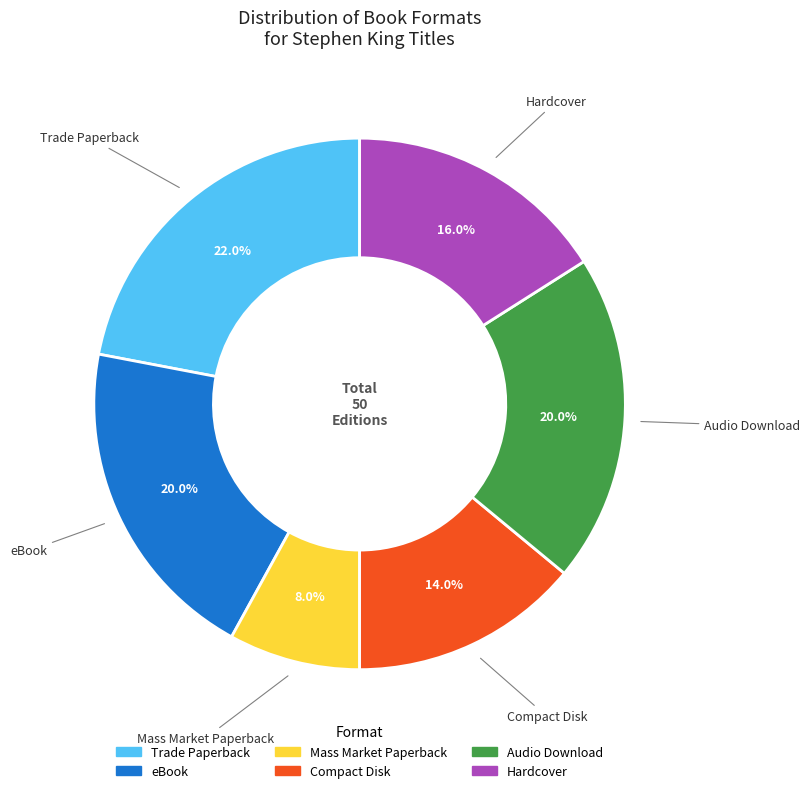

Is there any slice that represents more than half of the pie?

No